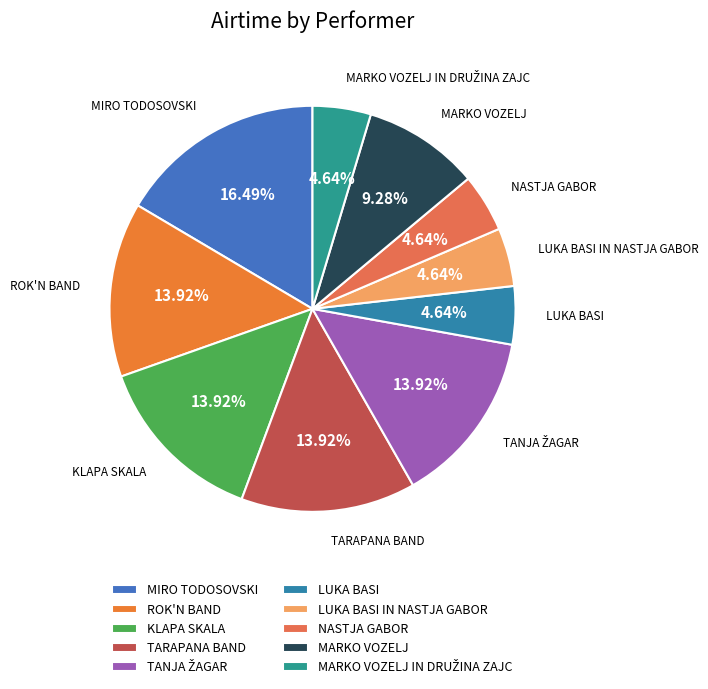

Does LUKA BASI IN NASTJA GABOR account for over 50% of the chart?

No